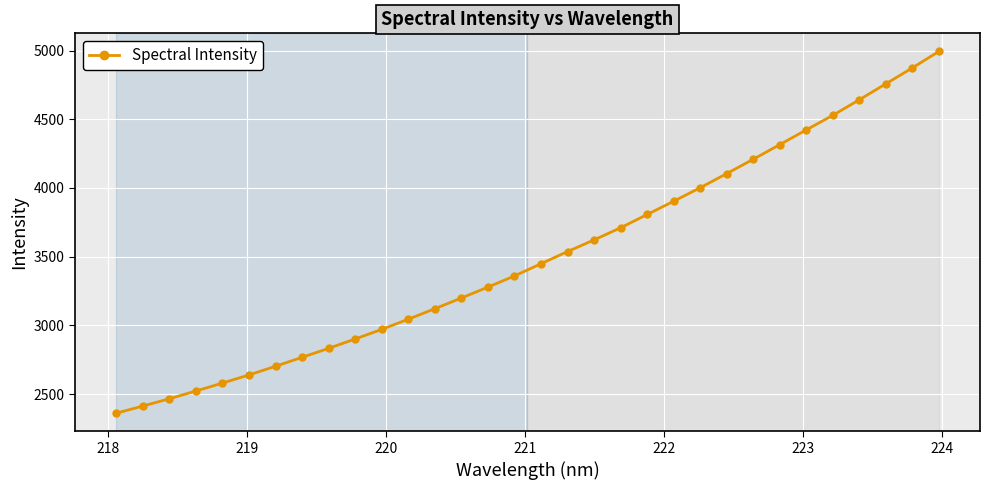

What is the greatest value displayed?

4993.3